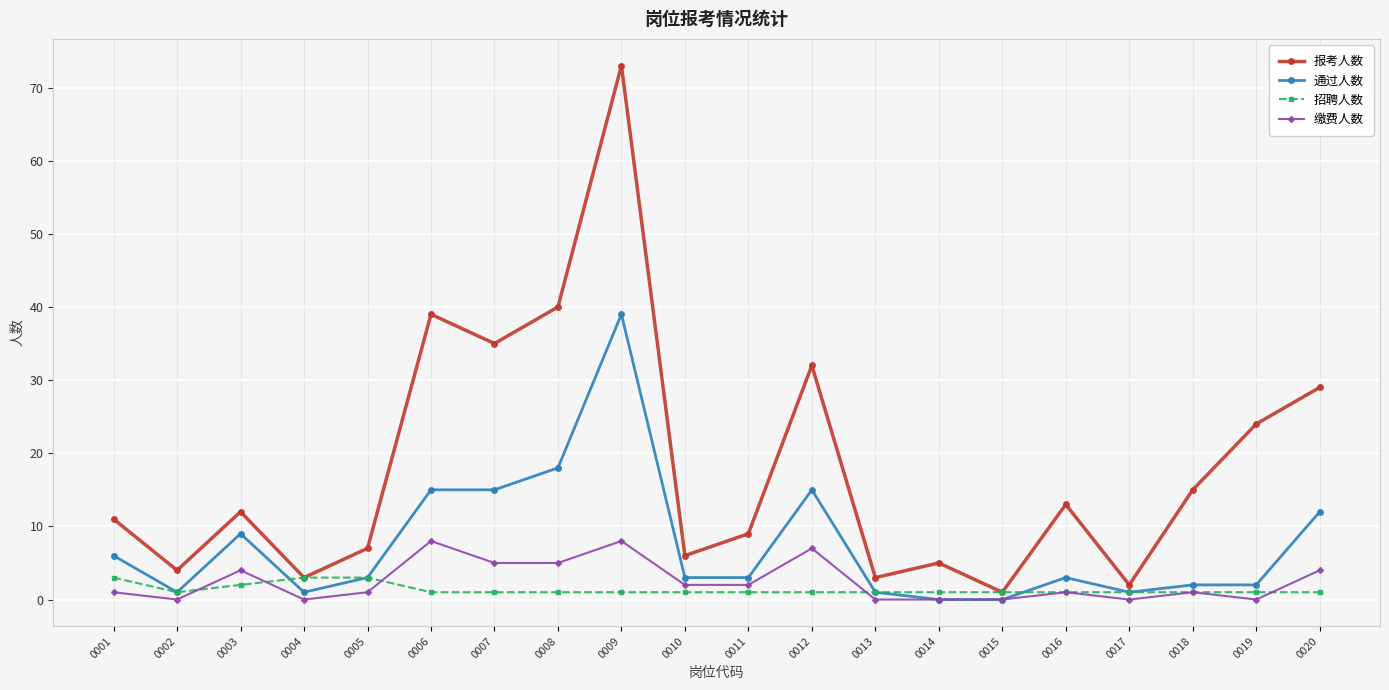

What is the sum of all 通过人数 values?

149